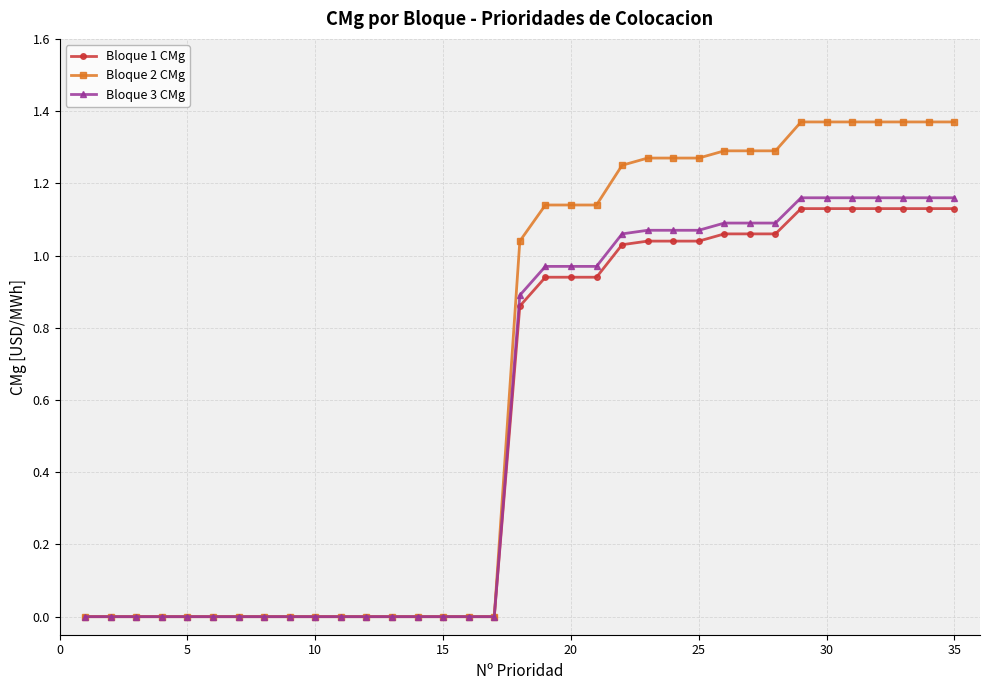

Which series has the largest range (max minus min)?

Bloque 2 CMg